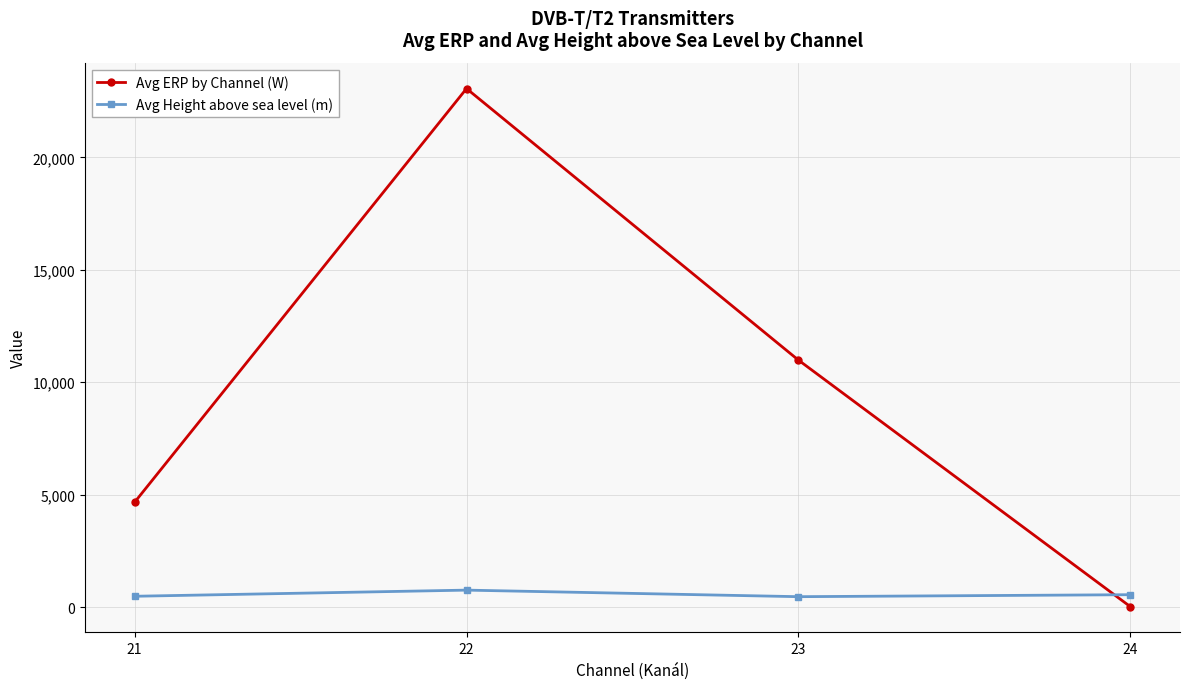

True or false: Avg ERP by Channel (W) and Avg Height above sea level (m) cross at least once.

True